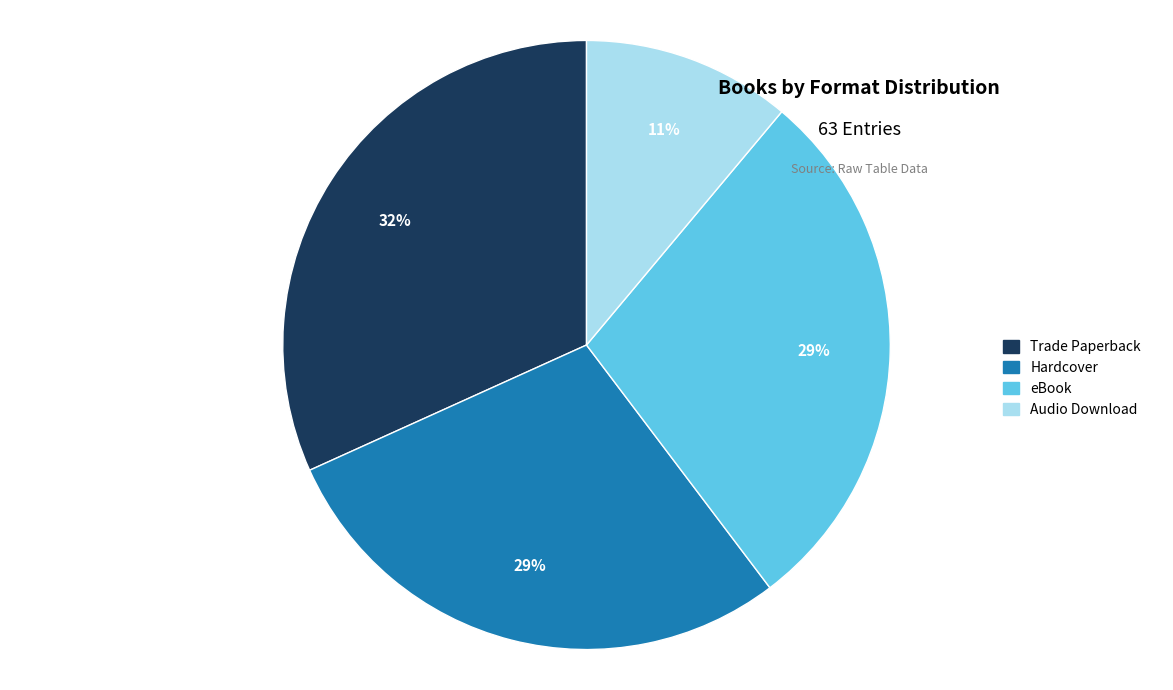

Does any single category account for the majority?

No